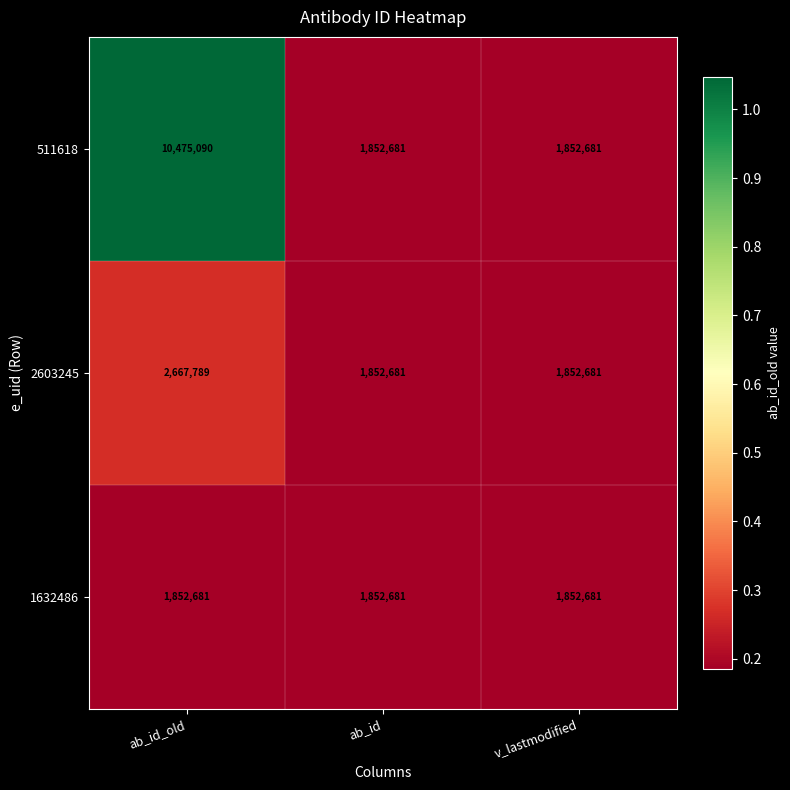

List the series in order of their peak value, highest first.

511618, 2603245, 1632486